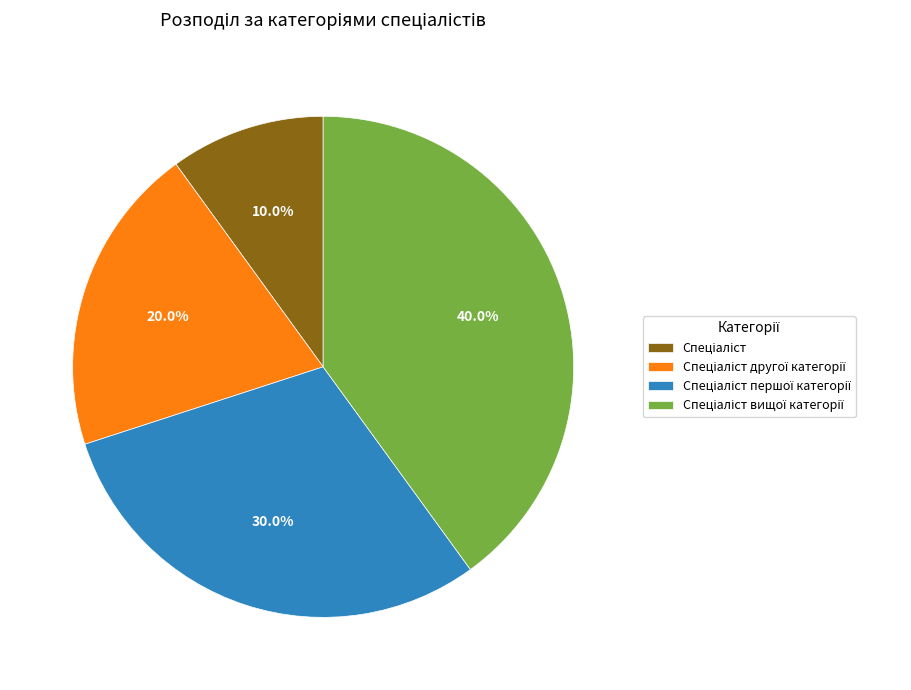

Is there any slice that represents more than half of the pie?

No